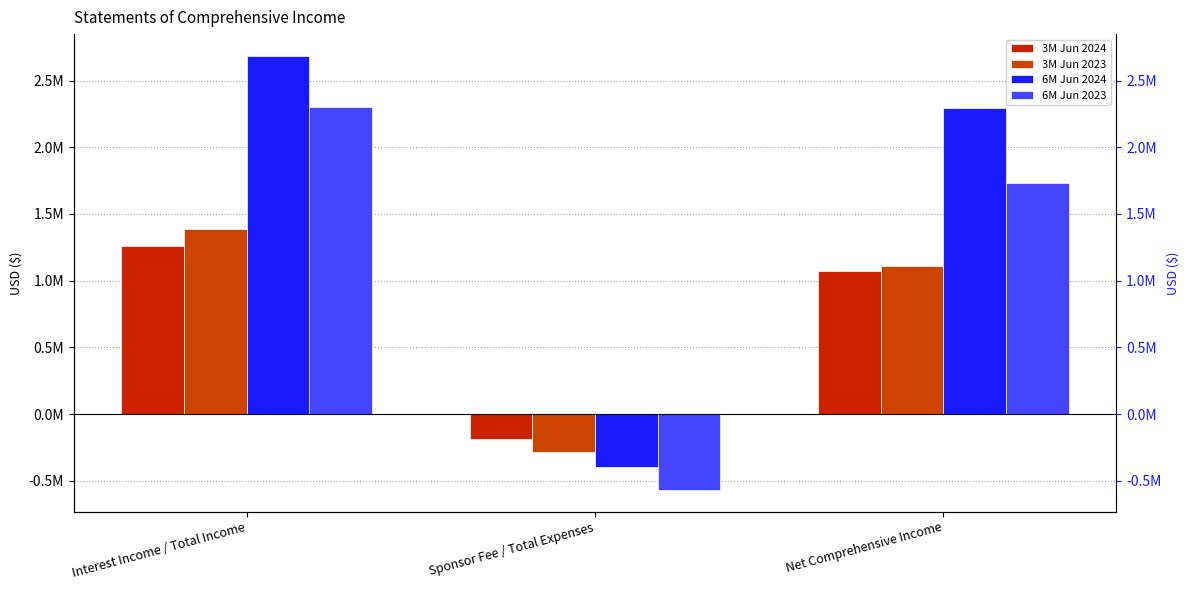

What position from the left is Sponsor Fee / Total Expenses?

2